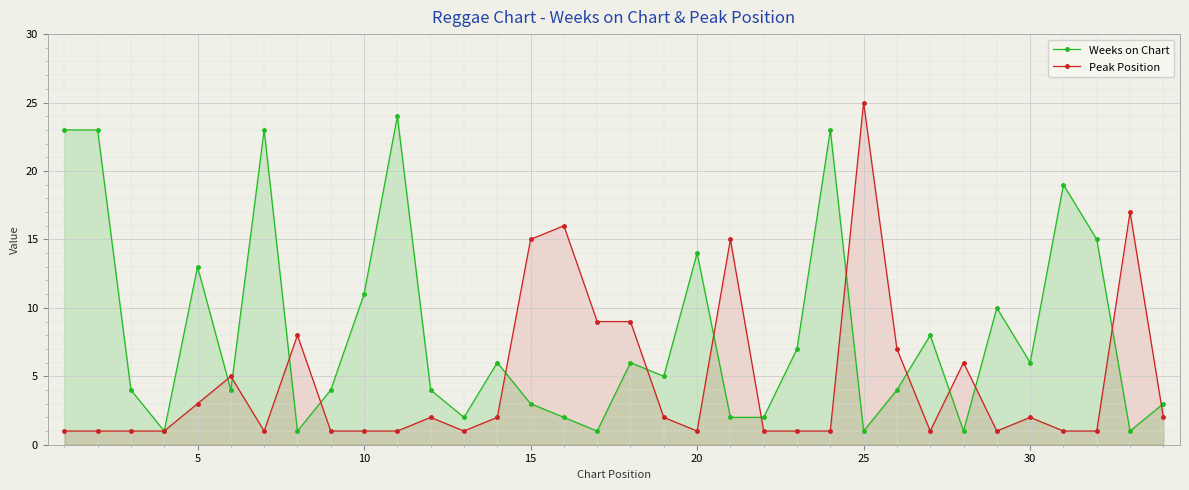

True or false: Weeks on Chart has a value of 6 at 30.

True